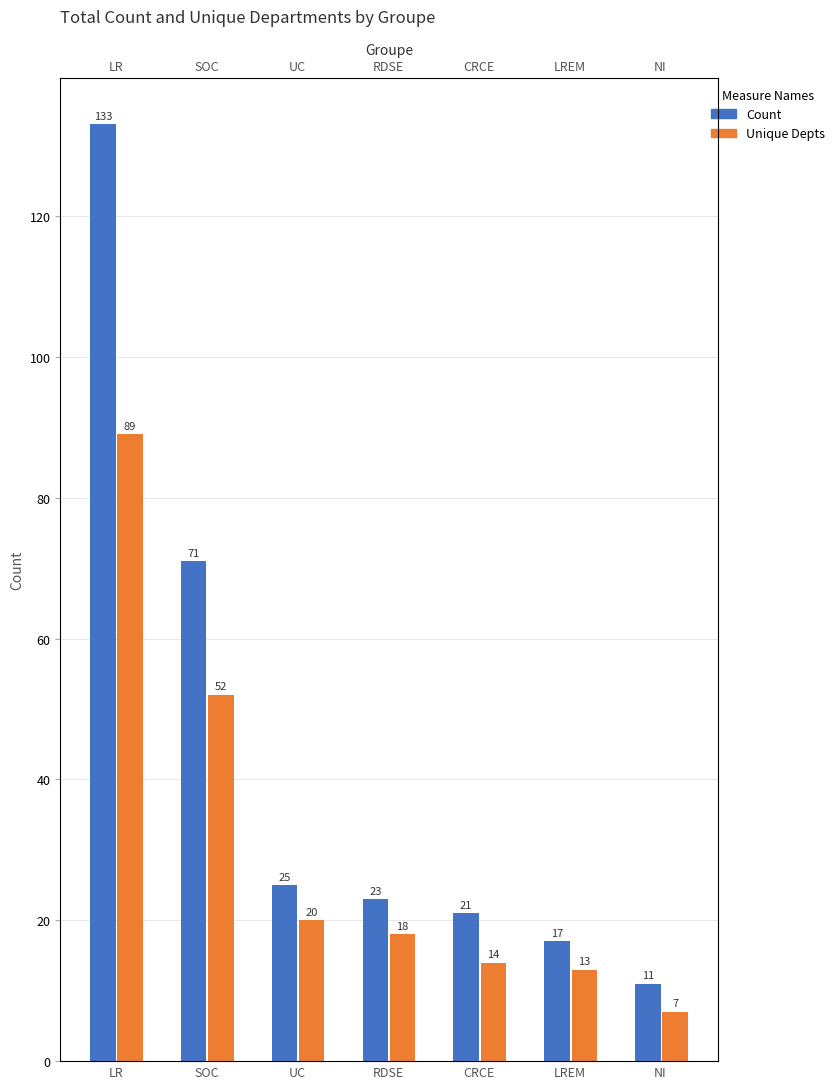

What is the label of the 1st bar from the right?

NI